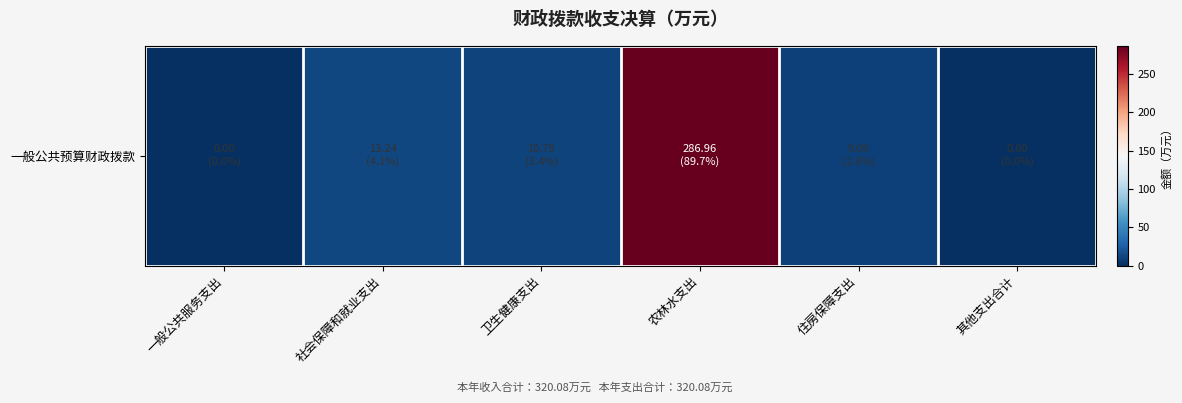

List the labels in order of value, largest first.

农林水支出, 社会保障和就业支出, 卫生健康支出, 住房保障支出, 一般公共服务支出, 其他支出合计